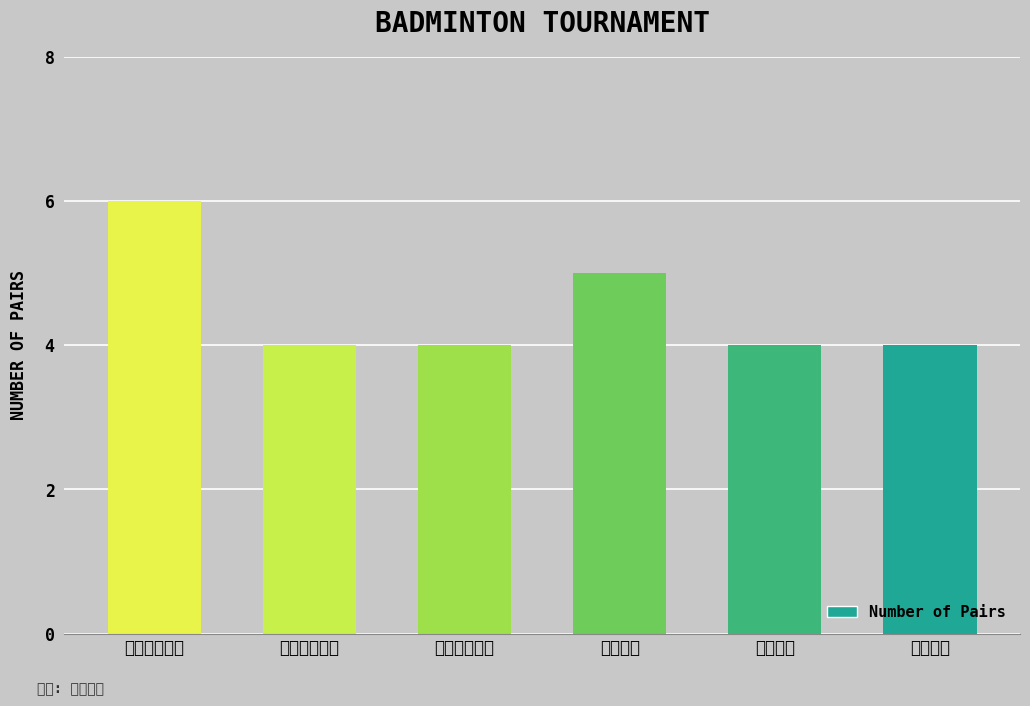

Reading right to left, what are all the values shown in this chart?

4	4	5	4	4	6